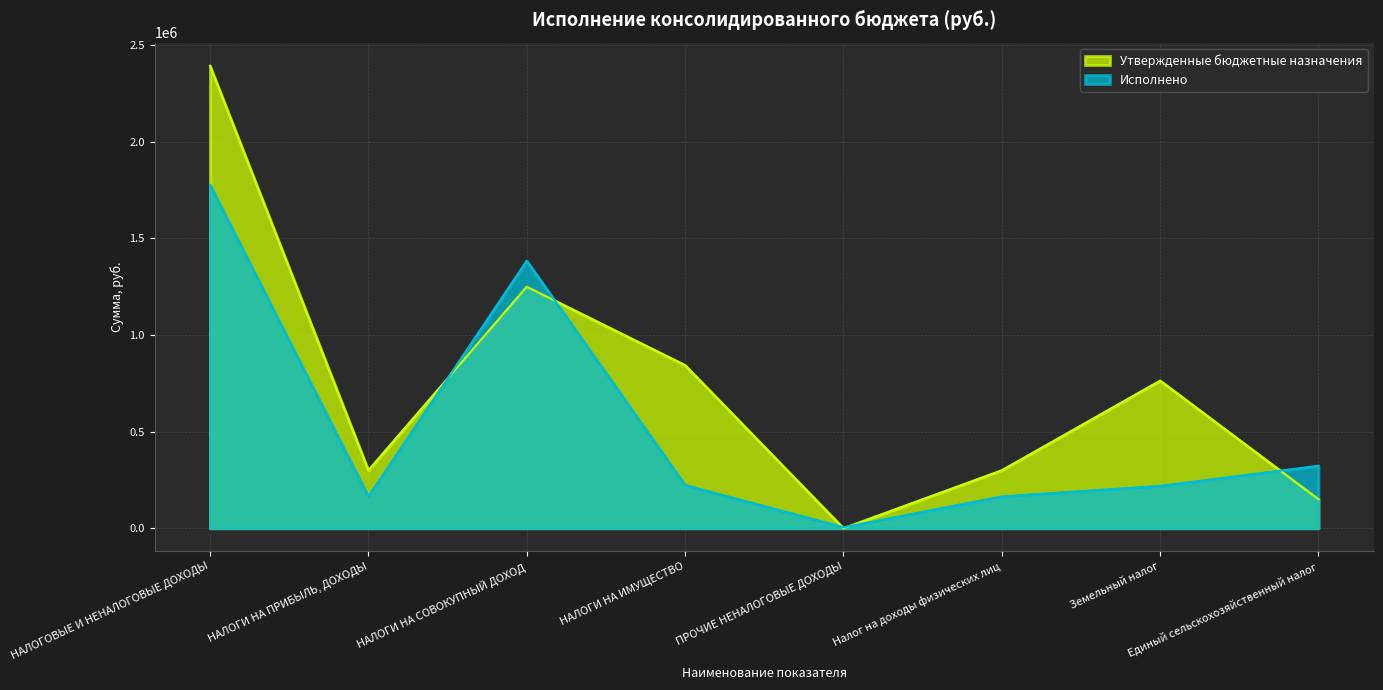

True or false: Исполнено has more than 1 interior local peaks.

False